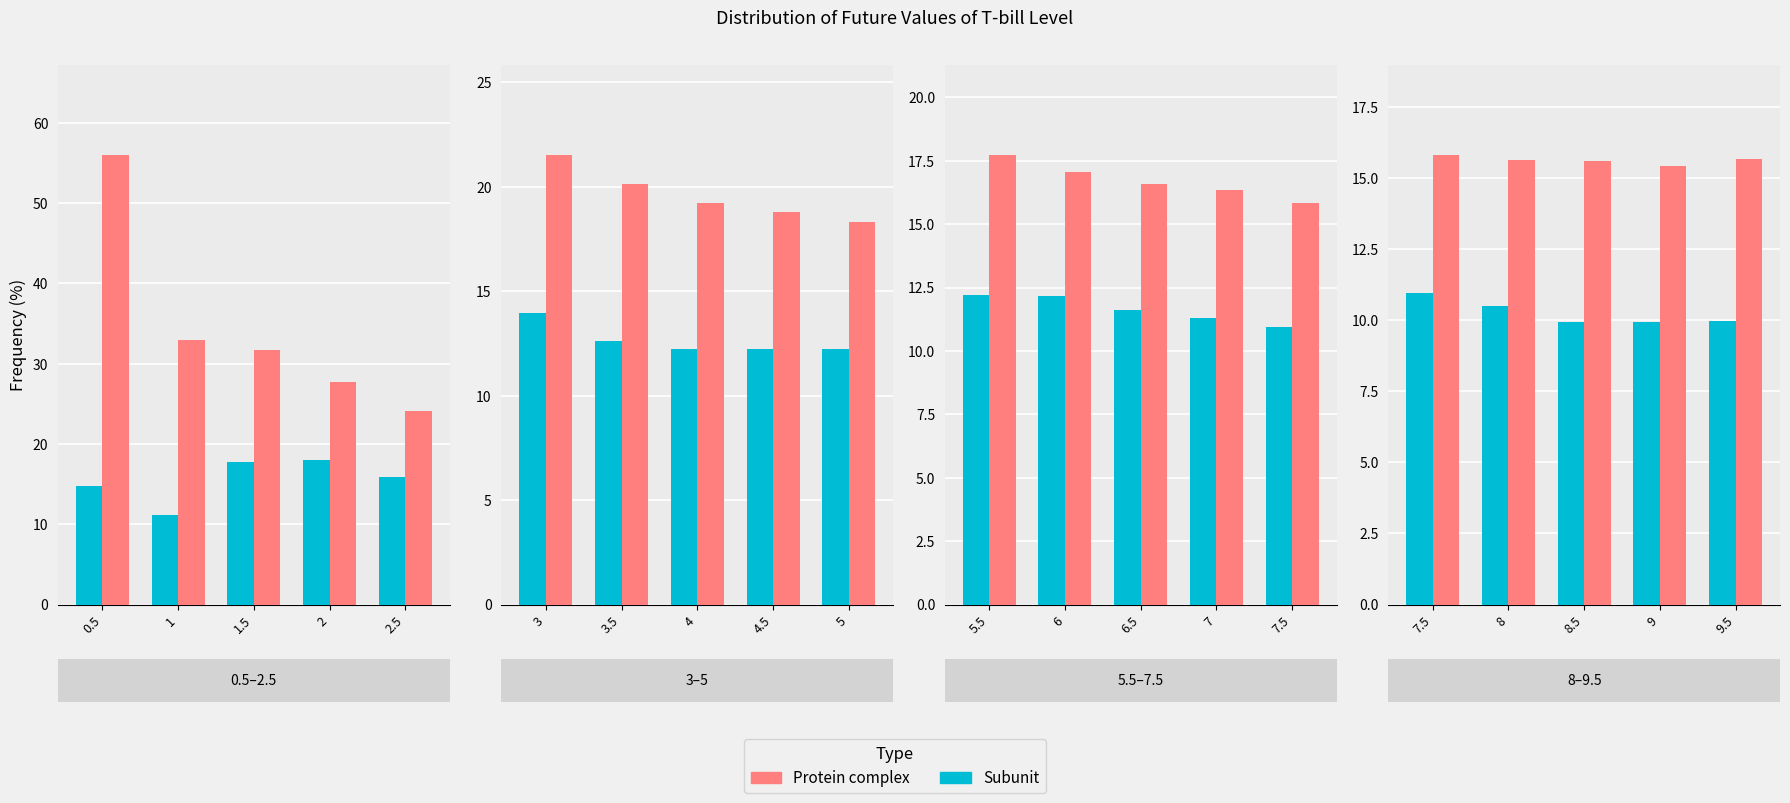

What is the smallest value displayed?

9.9